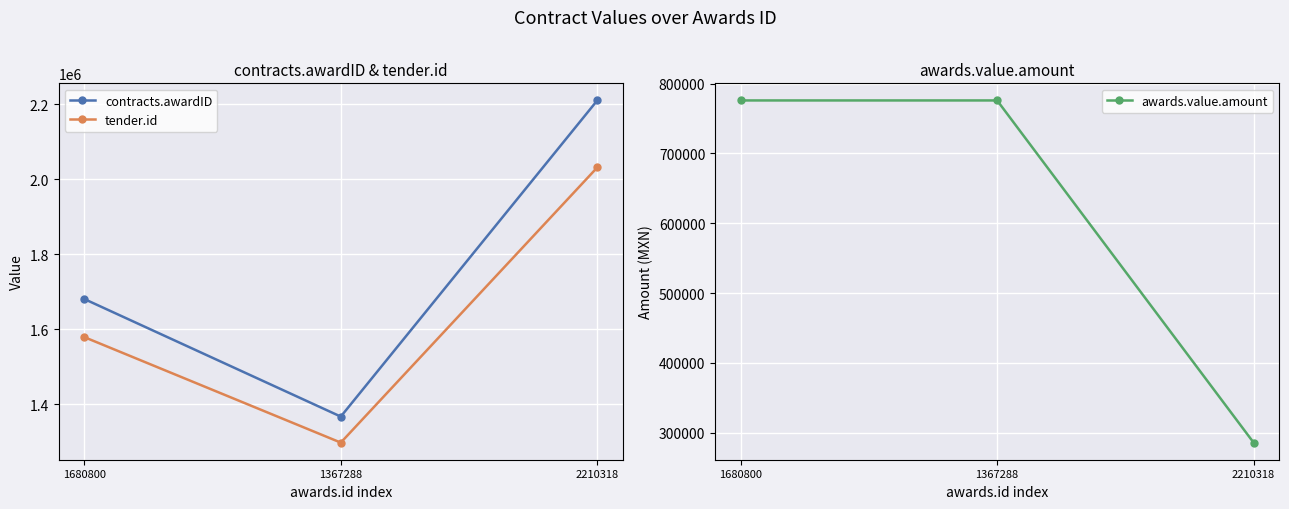

How many series are shown in this chart?

3